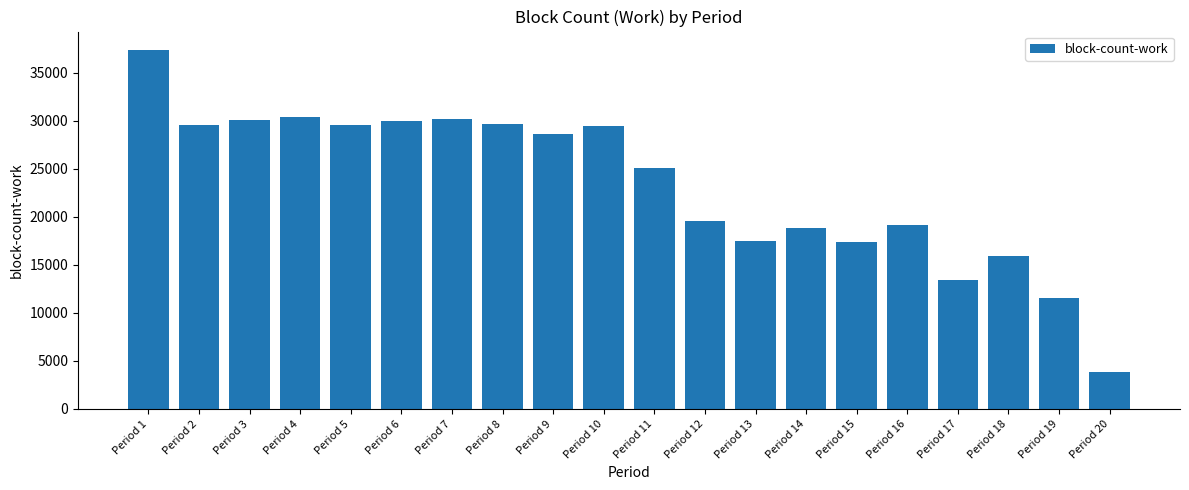

The value at Period 1 is 37436. True or false?

True